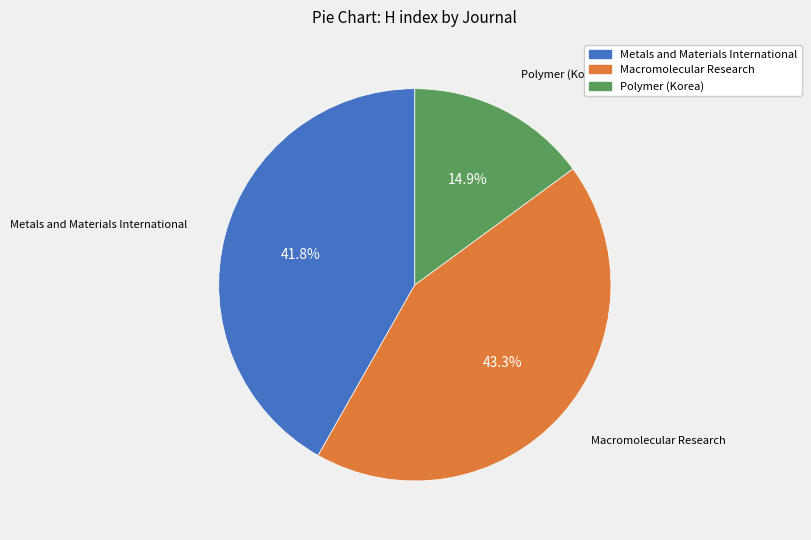

How many slices are in this pie chart?

3